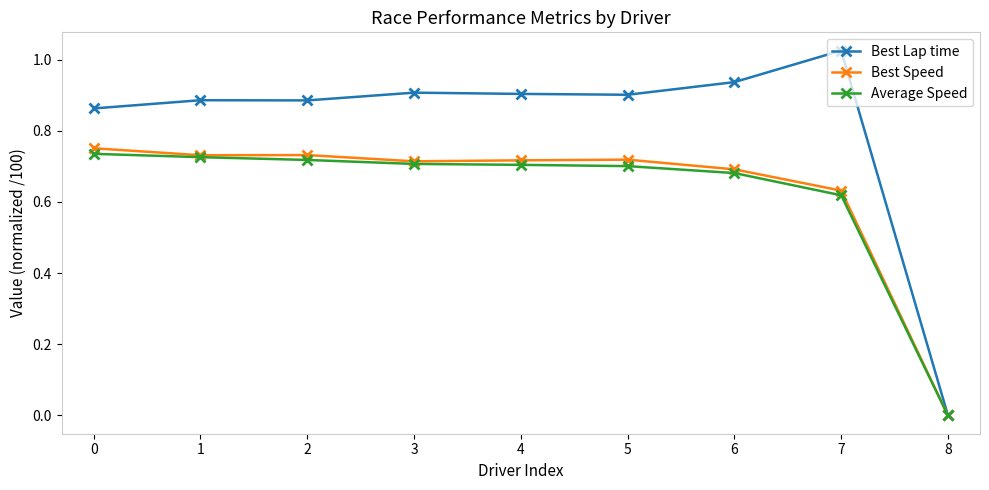

Is it true that Best Lap time equals 1.3 at 2?

False